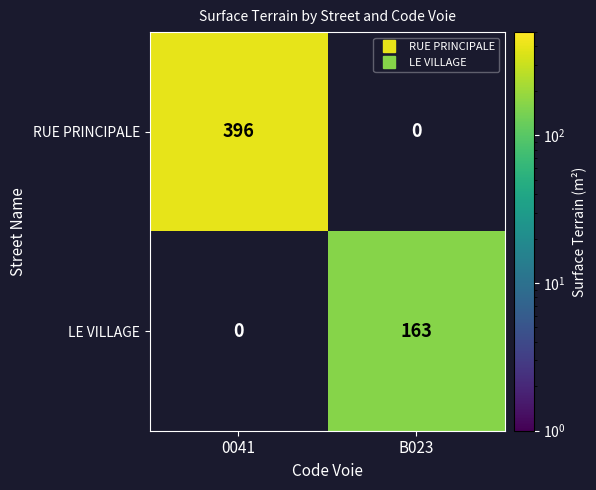

What is the difference between the LE VILLAGE values at 0041 and B023?

163